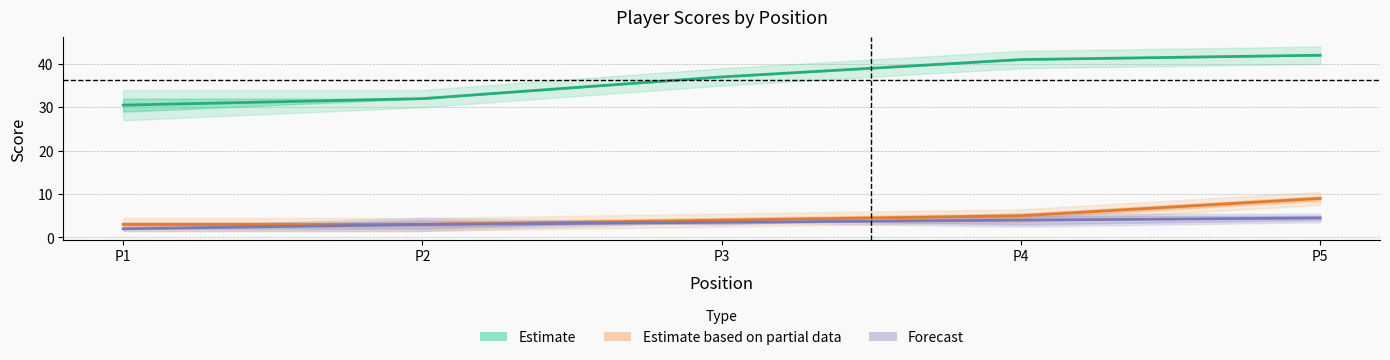

At P2, list the series in order from smallest to largest.

Estimate based on partial data, Forecast, Estimate